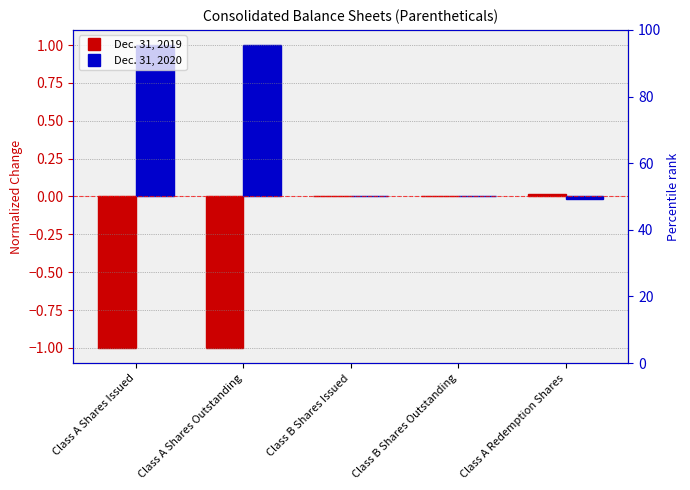

At which category does the chart reach its minimum across all series?

Class A Shares Issued